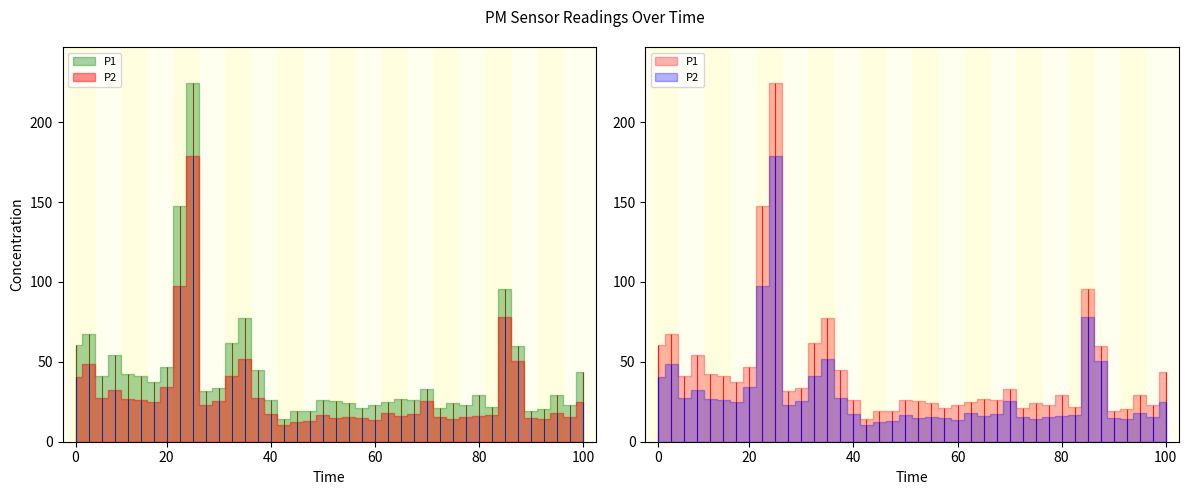

What are all the series names shown in the legend?

P1, P2